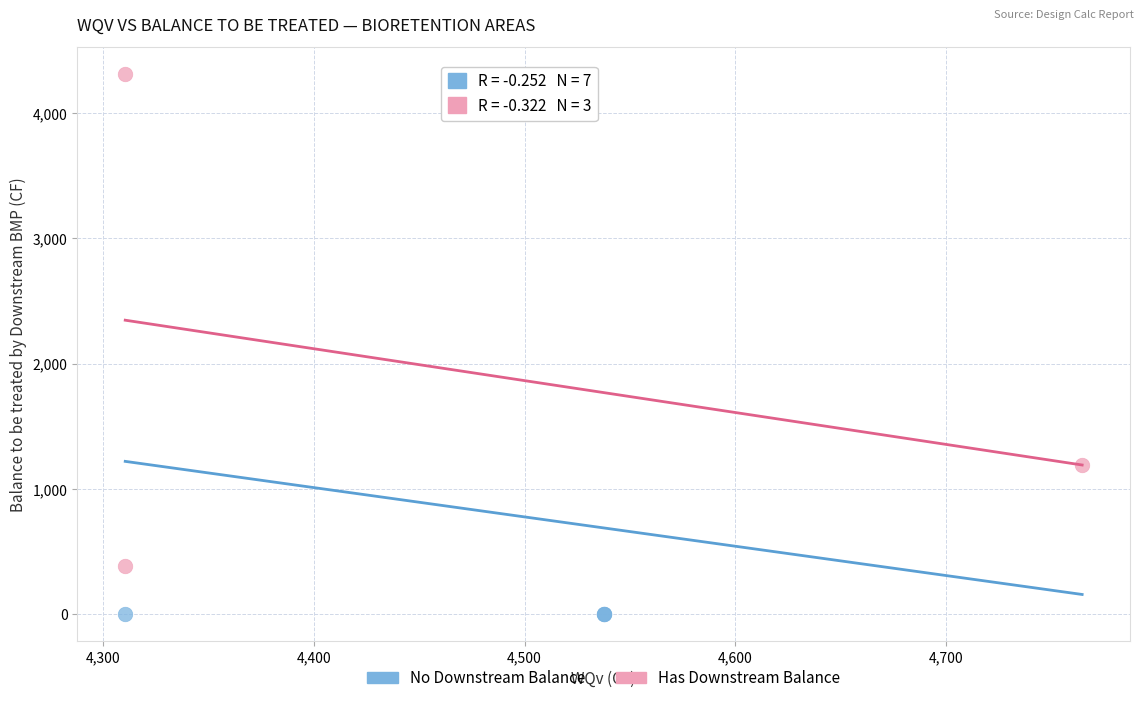

Which series reaches the minimum Y coordinate?

No Downstream Balance